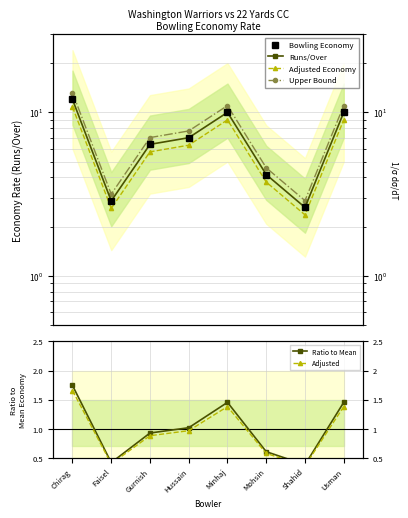

True or false: Adjusted Economy and Upper Bound intersect in this chart.

False